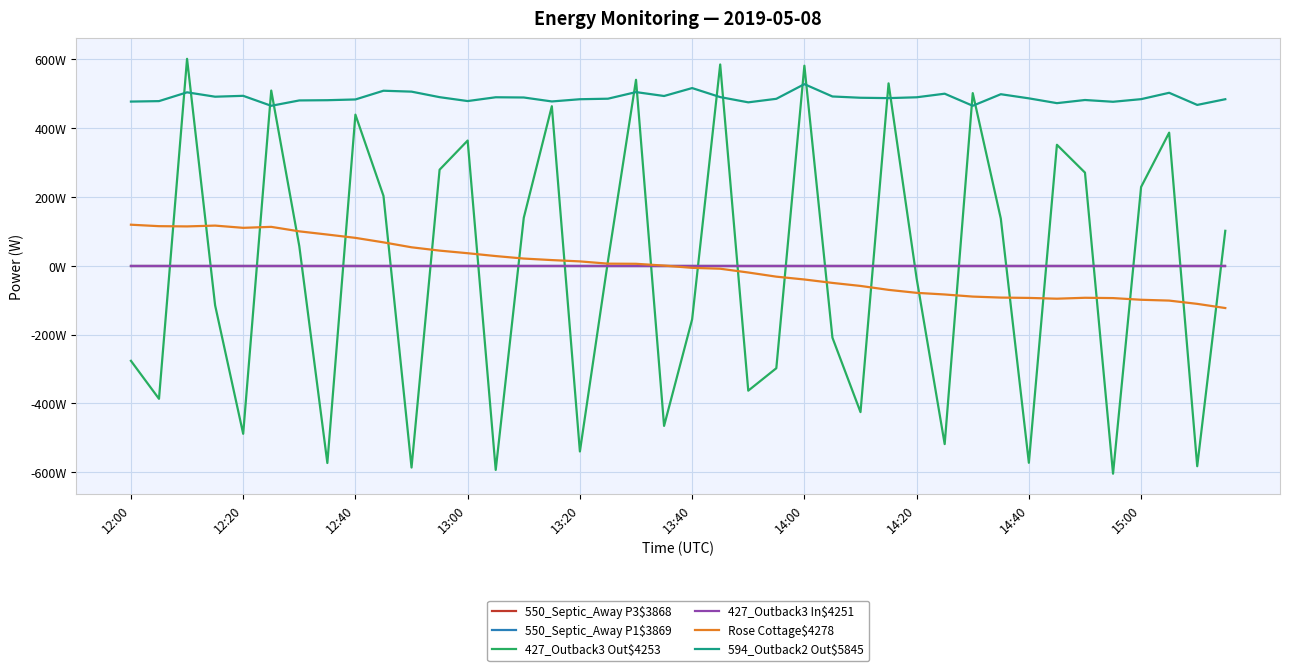

True or false: 550_Septic_Away P3$3868 and 427_Outback3 In$4251 cross at least once.

False